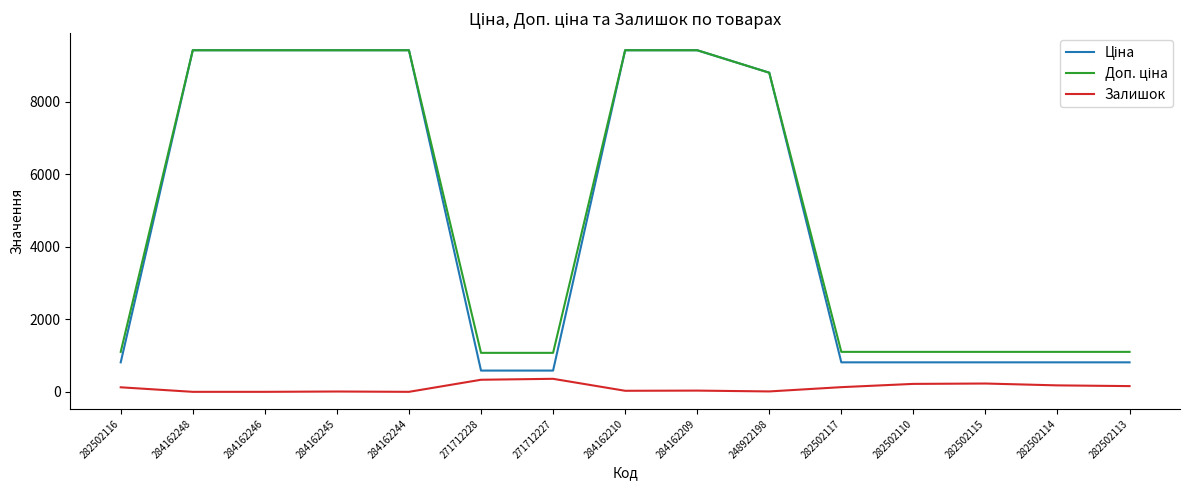

What is the total value across all series at 284162246?

18833.7